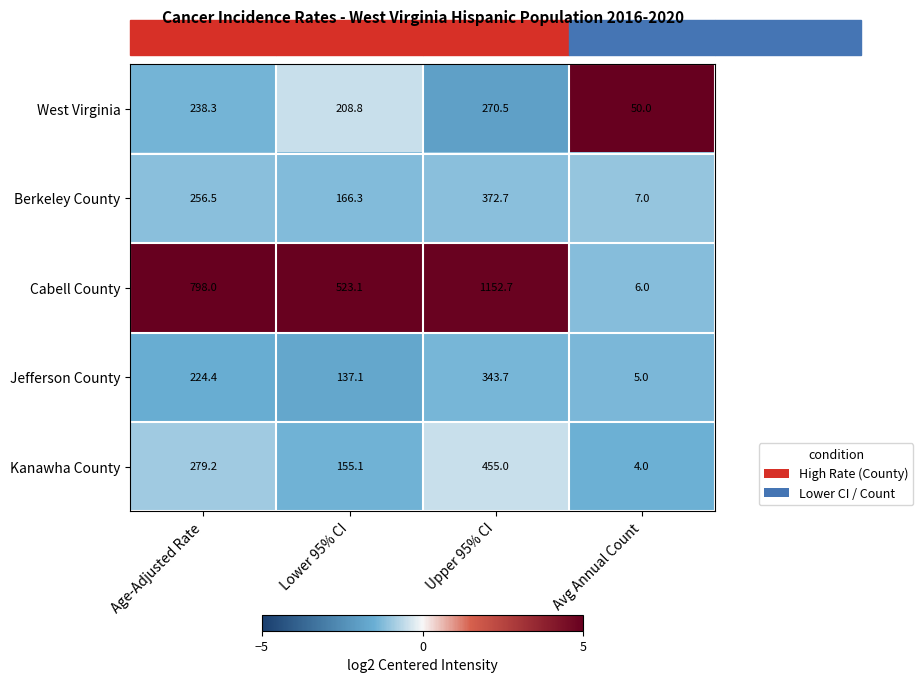

Rank the series at Age-Adjusted Rate from highest to lowest value.

Cabell County, Kanawha County, Berkeley County, West Virginia, Jefferson County